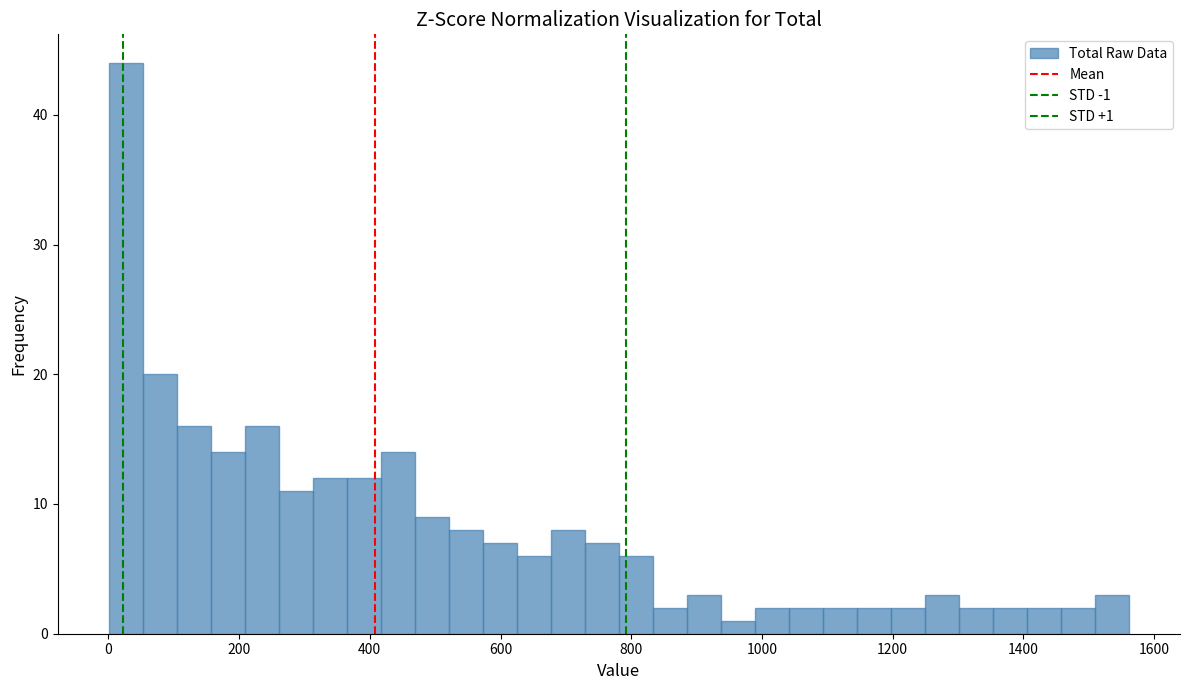

Around what value on the x-axis is the tallest bar? Give the approximate position of its centre, as read against the axis.

20